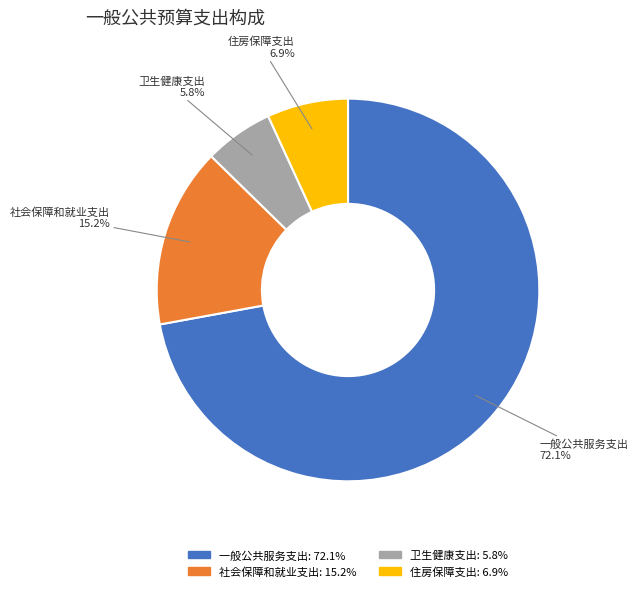

What is the majority slice?

一般公共服务支出